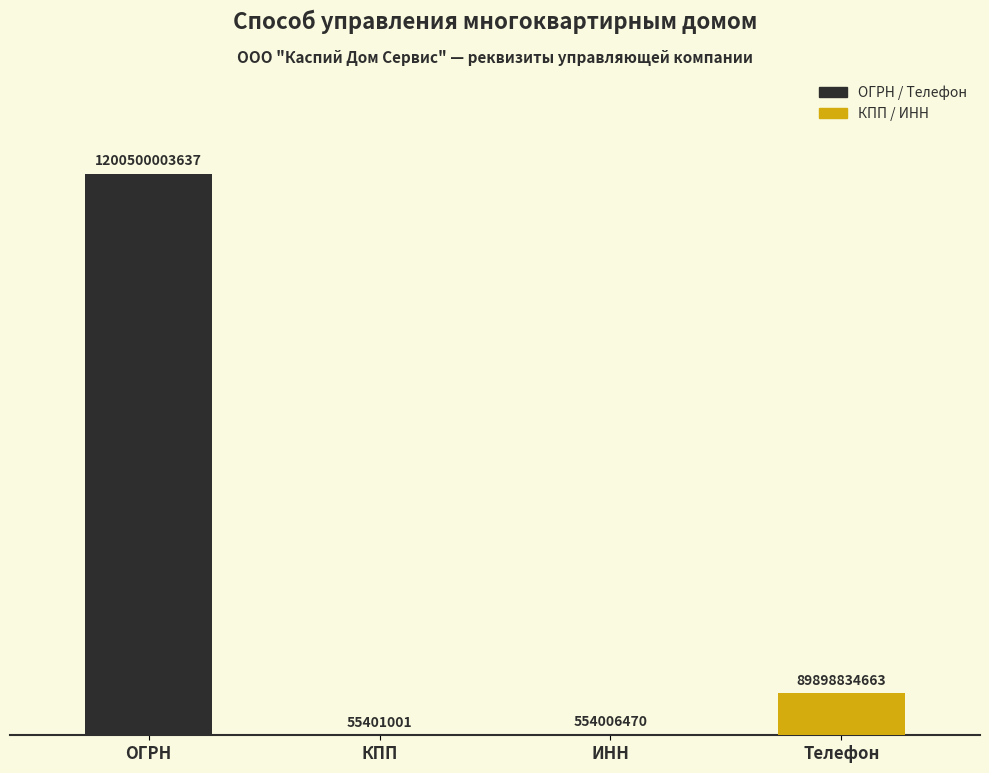

Reading left to right, extract all data points from this chart.

ОГРН=1200500003637	КПП=55401001	ИНН=554006470	Телефон=89898834663